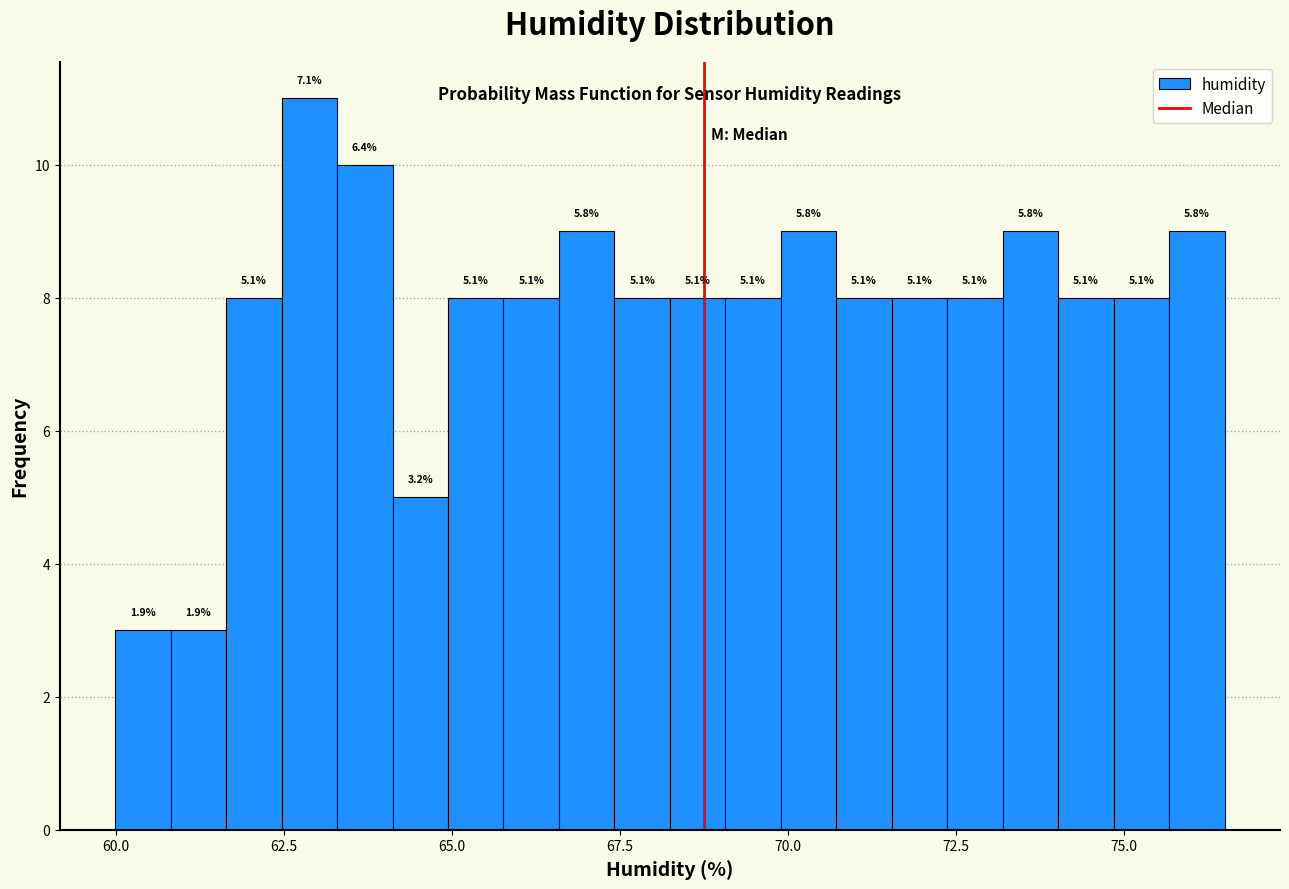

Read against the x-axis, roughly where is the centre of the tallest bar?

63.0